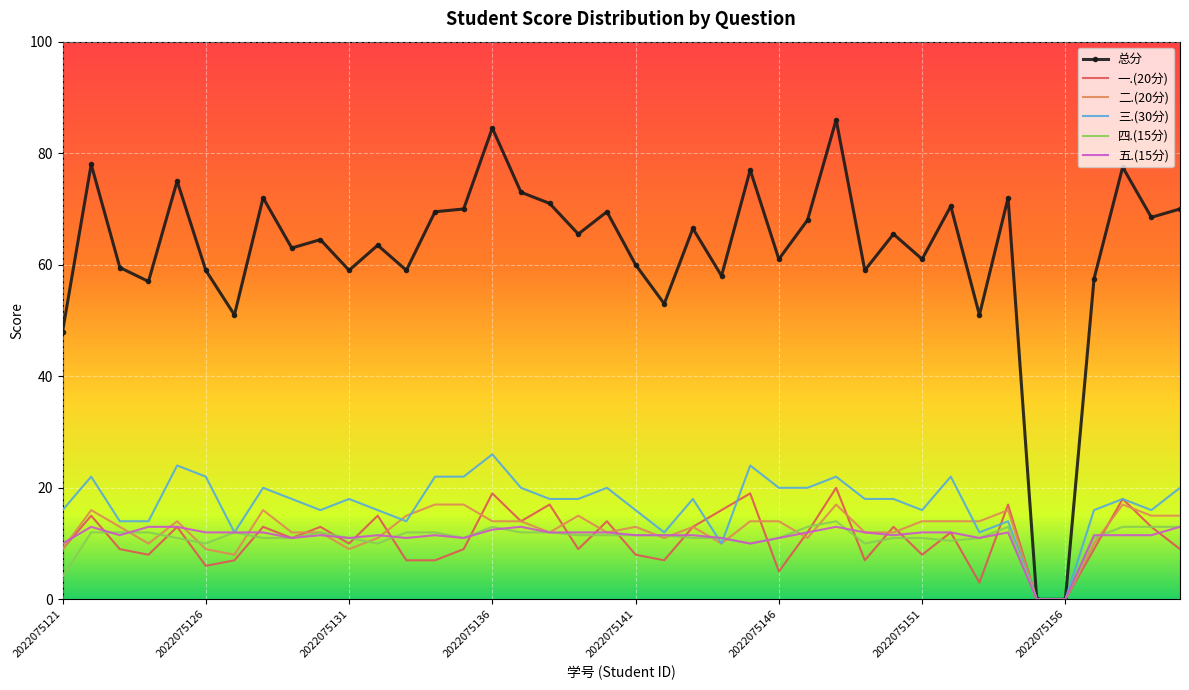

What is the greatest value displayed?

86.0